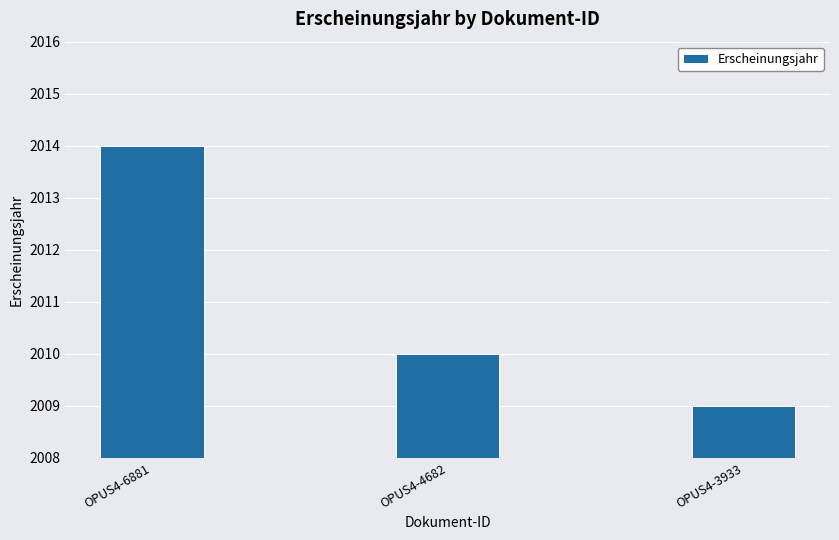

List the labels in order of value, smallest first.

OPUS4-3933, OPUS4-4682, OPUS4-6881